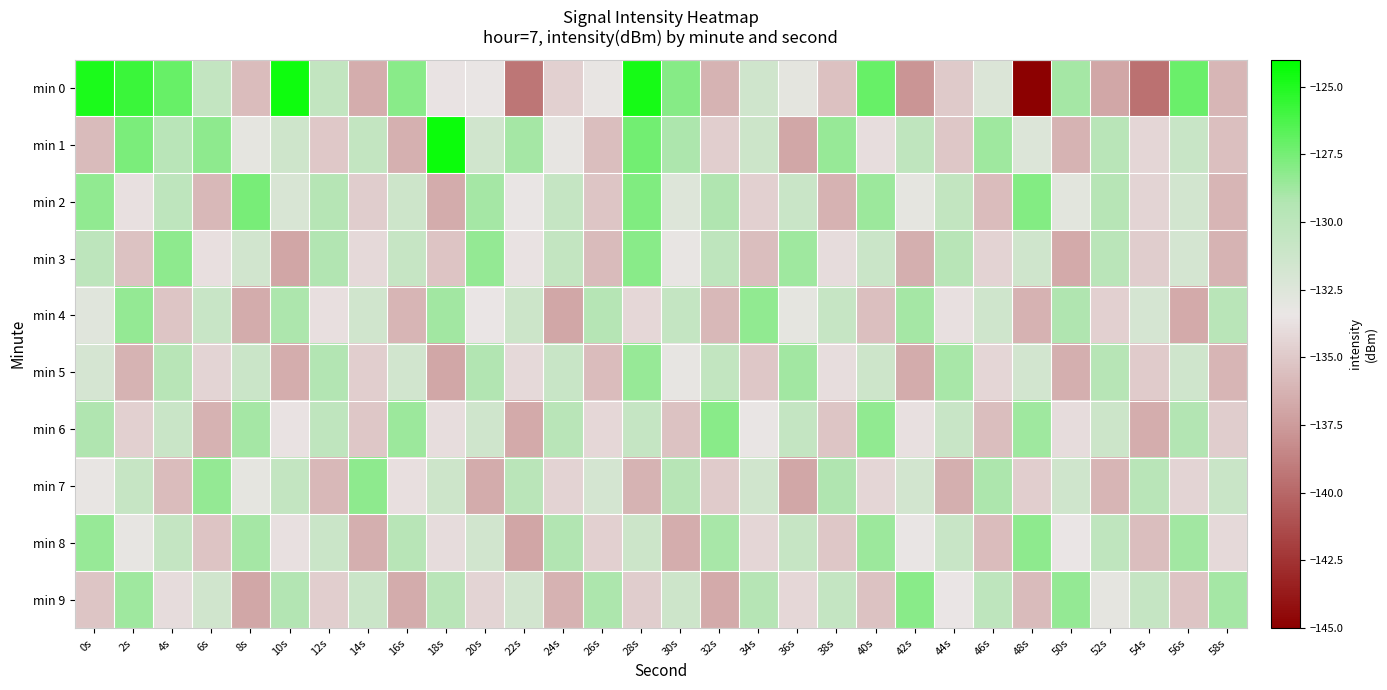

Count the number of data series in this chart.

10